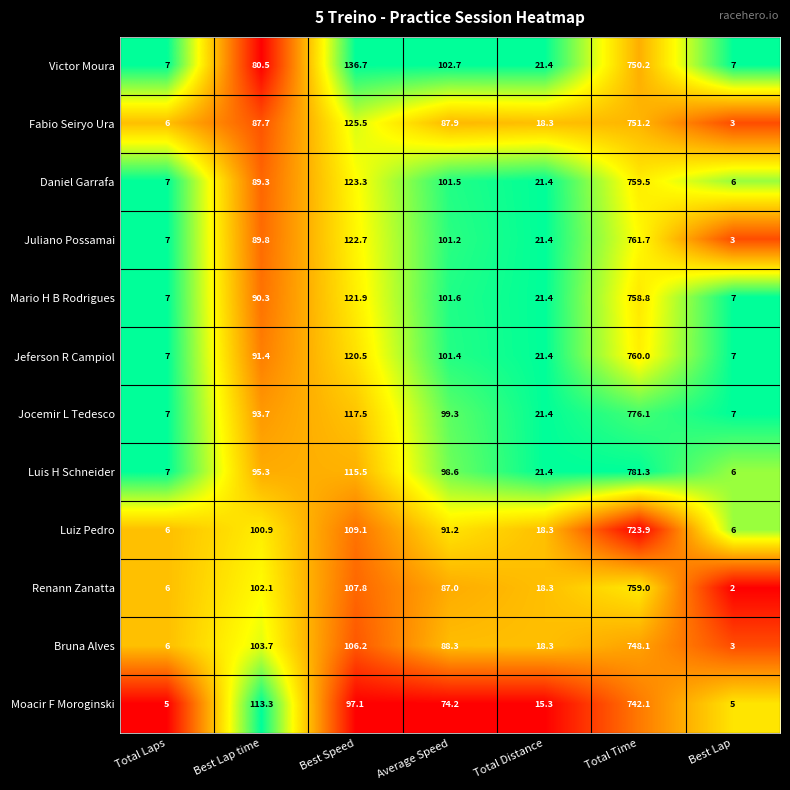

What is the highest value of the Jeferson R Campiol series?

760.0